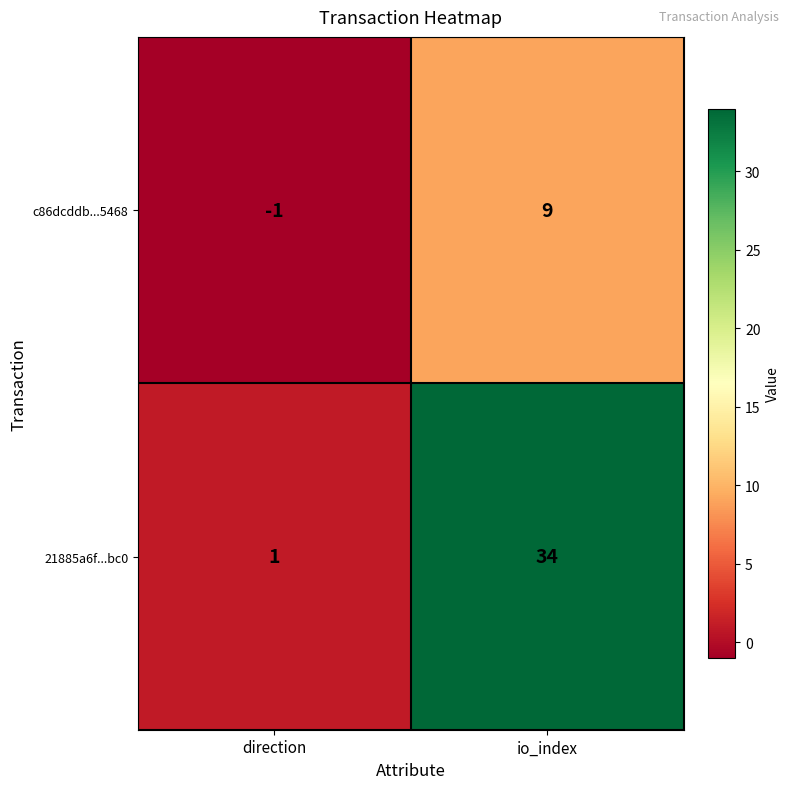

Count the number of data series in this chart.

2